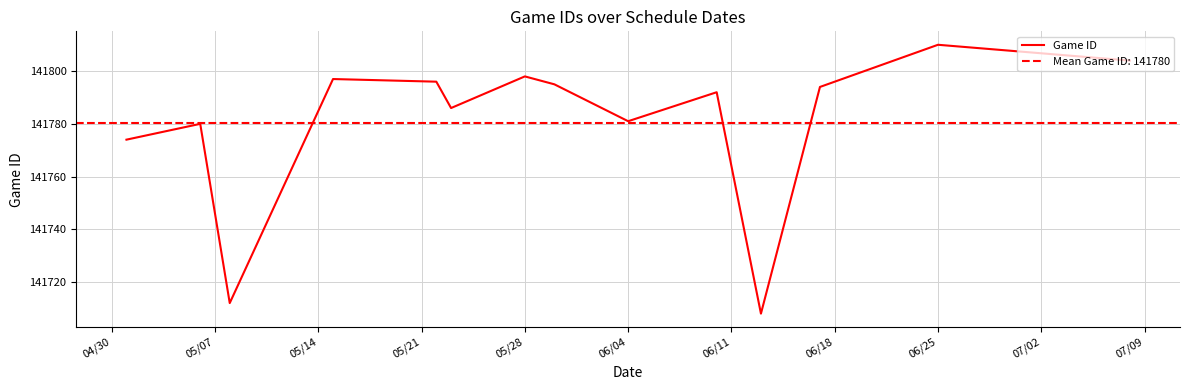

At which label does Game ID reach its peak?

06/25